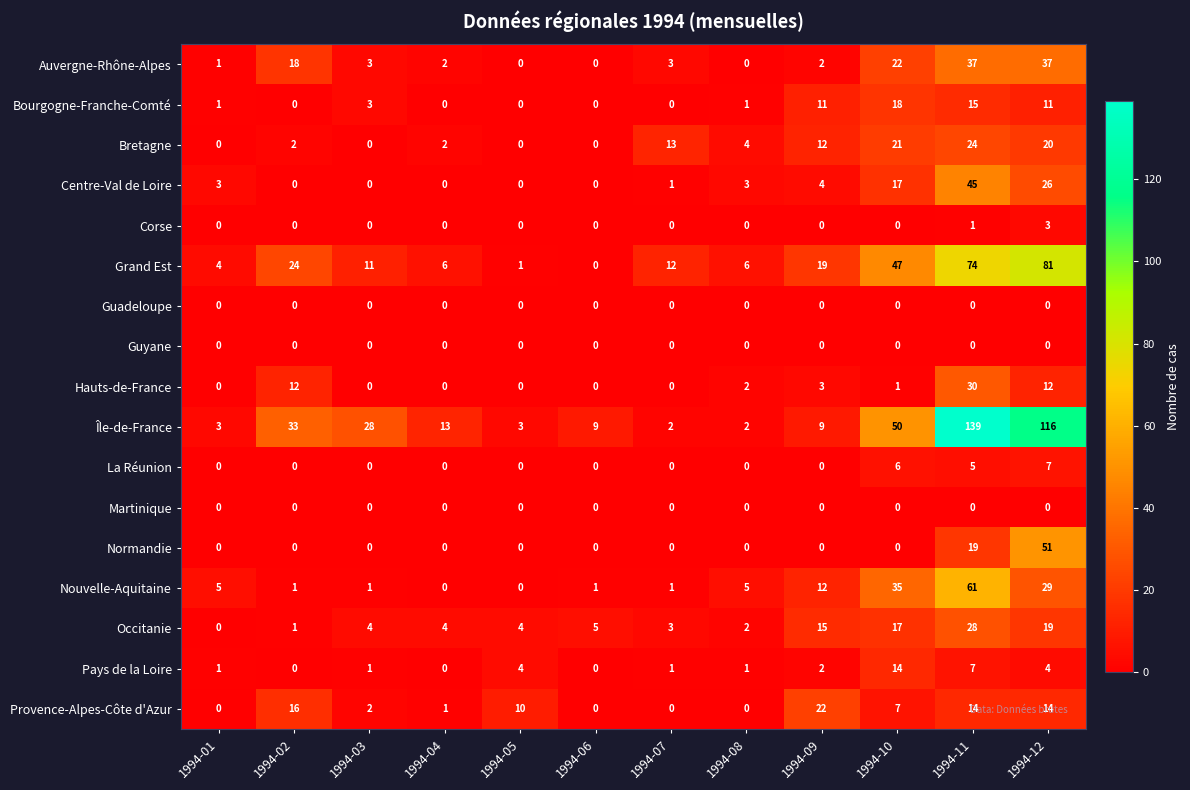

How many positive values does the Nouvelle-Aquitaine series have?

10